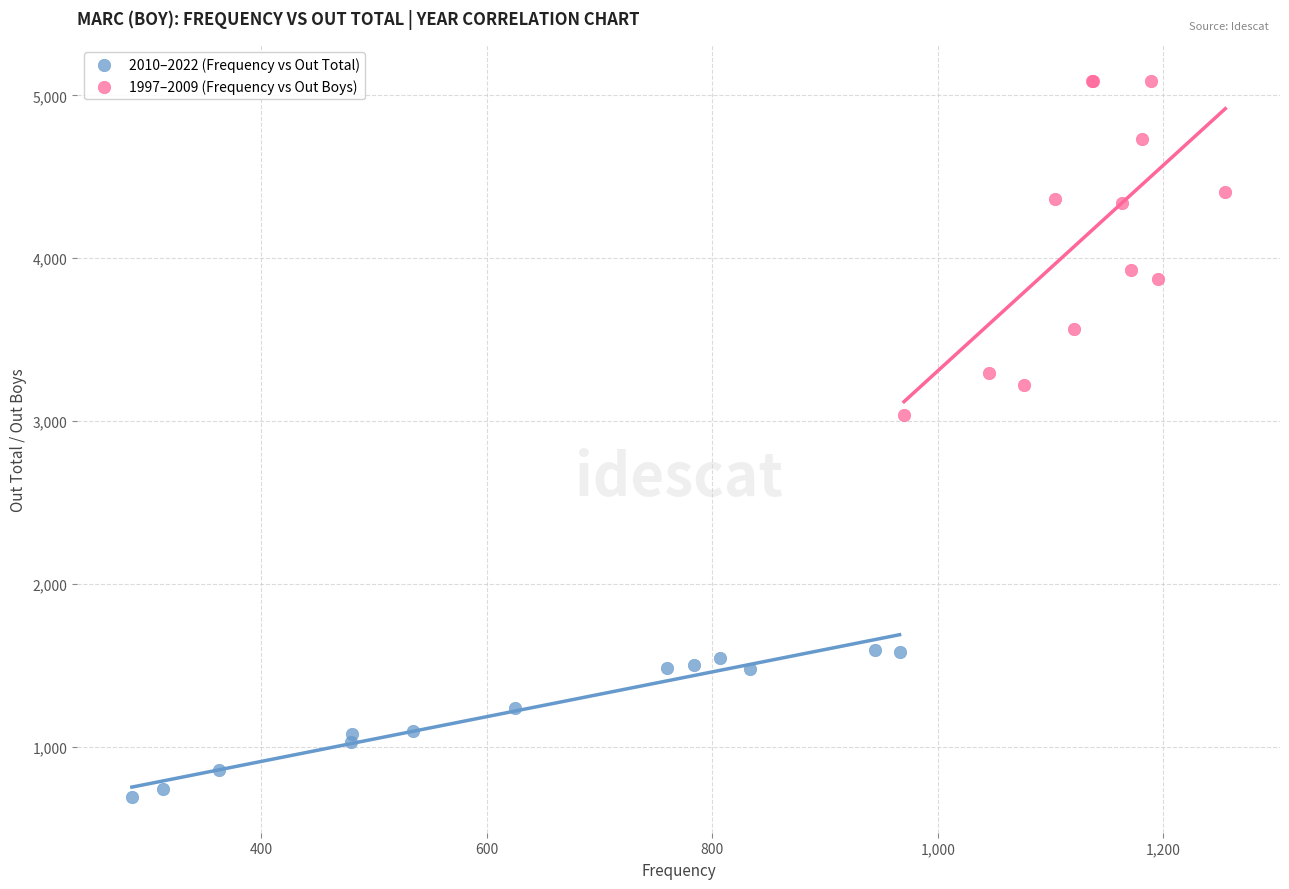

Which series contains the lowest Y value?

2010–2022 (Frequency vs Out Total)